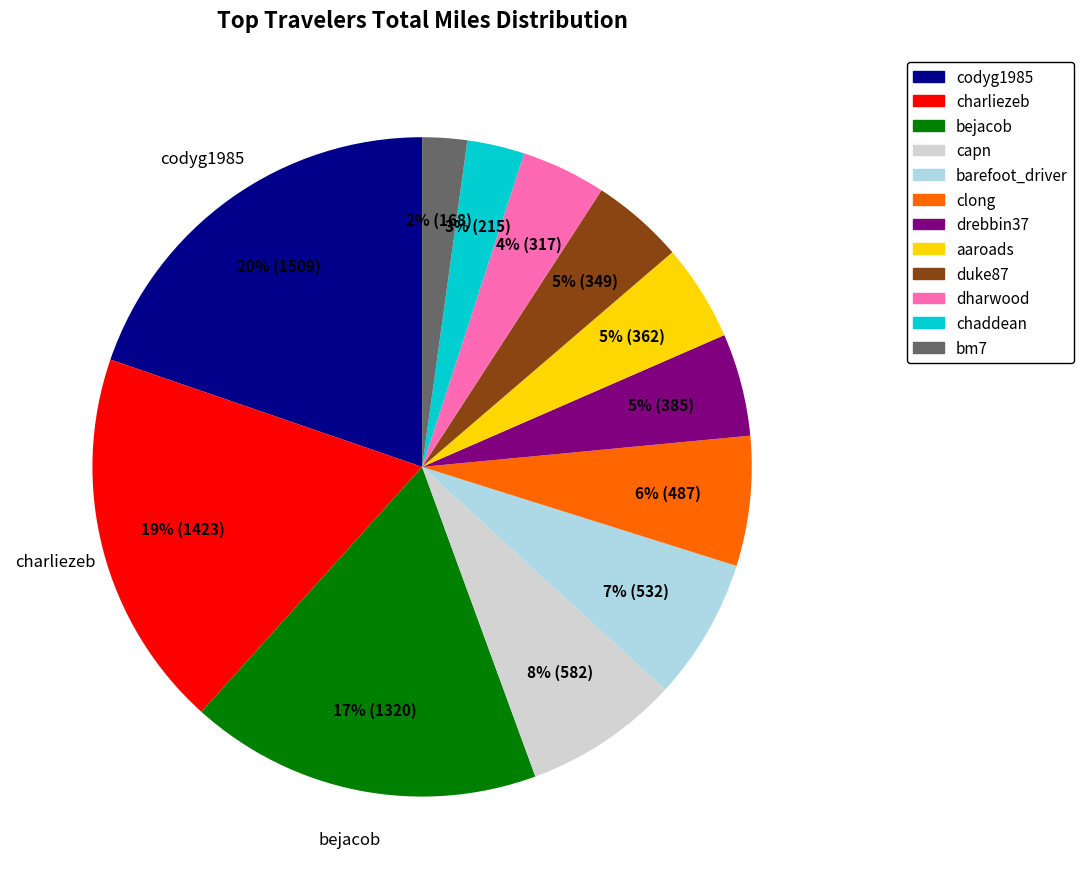

True or false: codyg1985 accounts for 20% of the total.

True